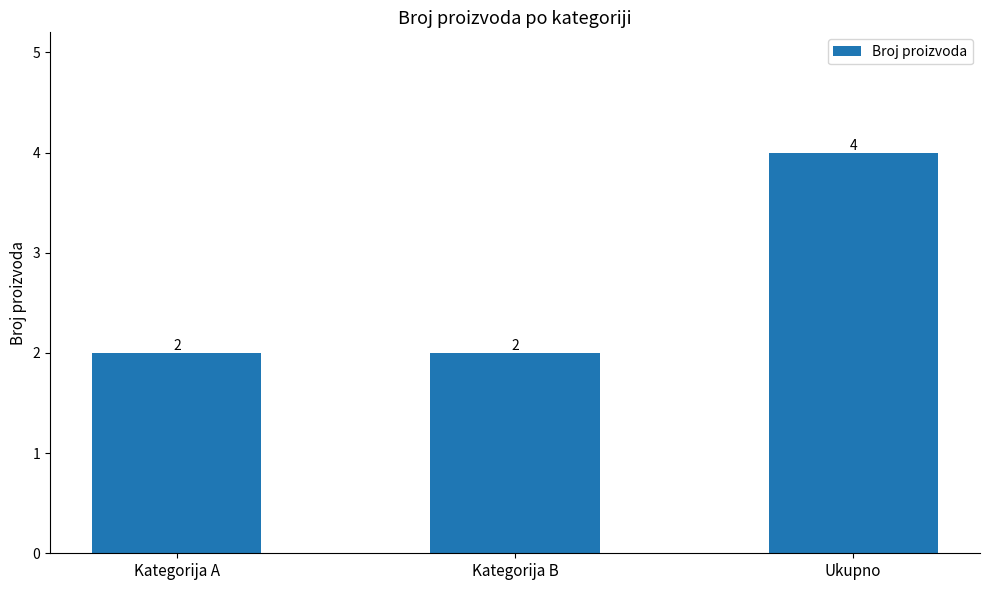

What is the label of the 1st bar from the left?

Kategorija A